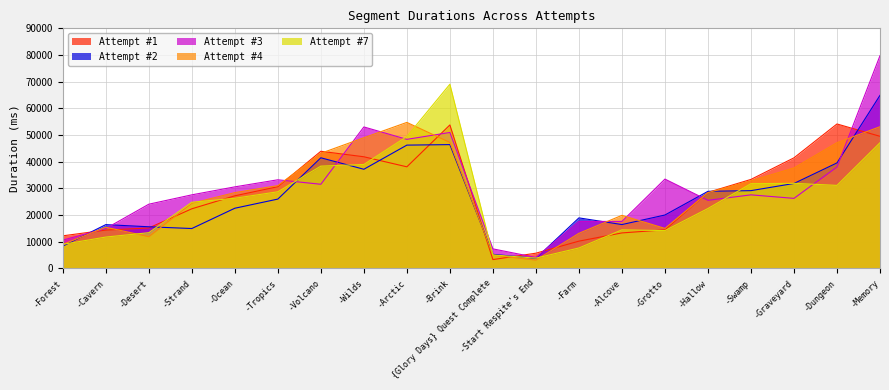

At which label does Attempt #1 first exceed 28511?

-Tropics